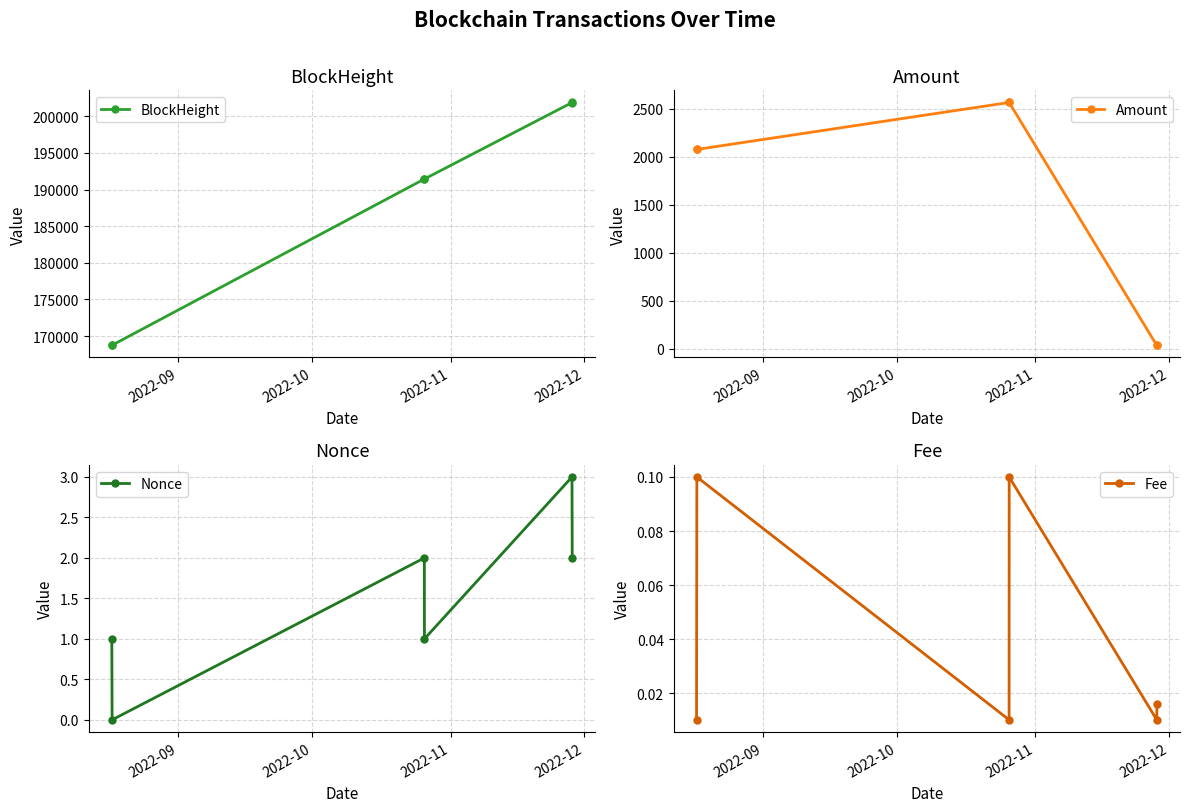

How many values in the Amount series are below 2075?

3